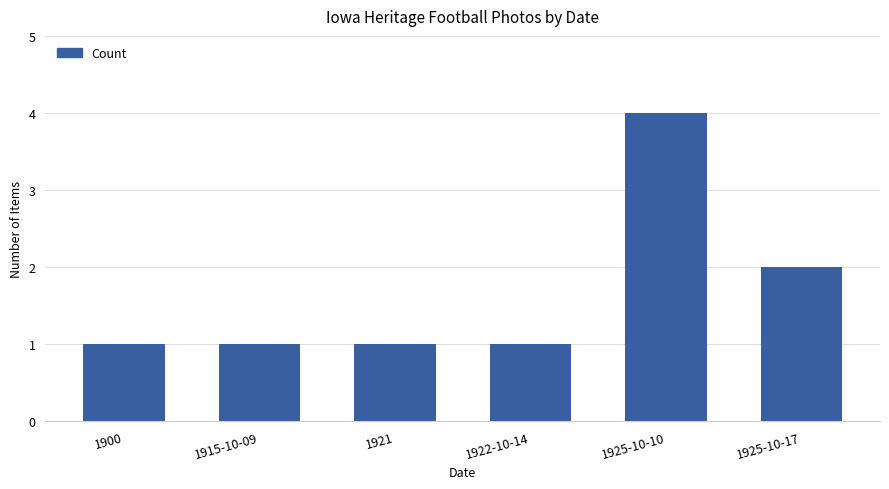

What is the sum of all values?

10